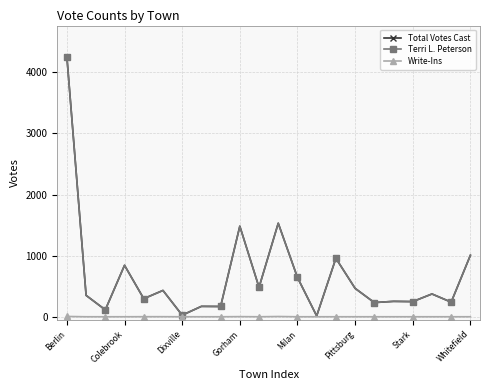

What is the average value of the Write-Ins series?

1